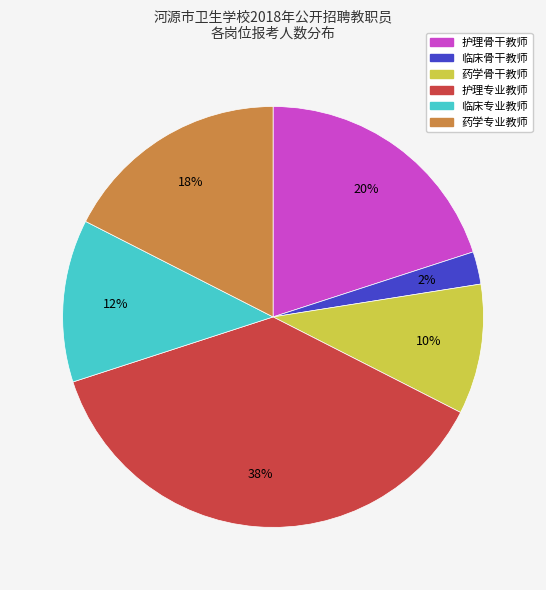

To the nearest percent, what is the combined percentage of 临床专业教师 and 药学专业教师?

30%